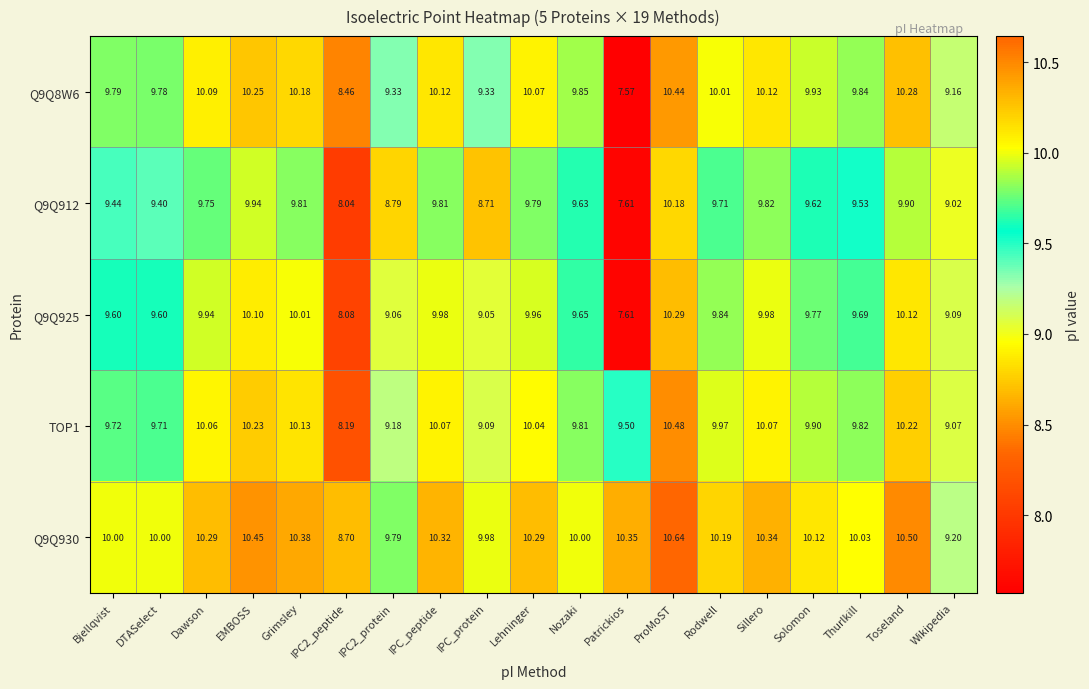

Count the number of data series in this chart.

5